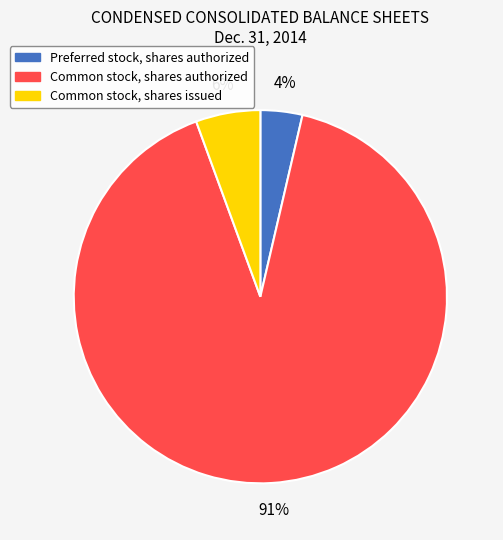

To the nearest percent, what is the average slice percentage?

33%